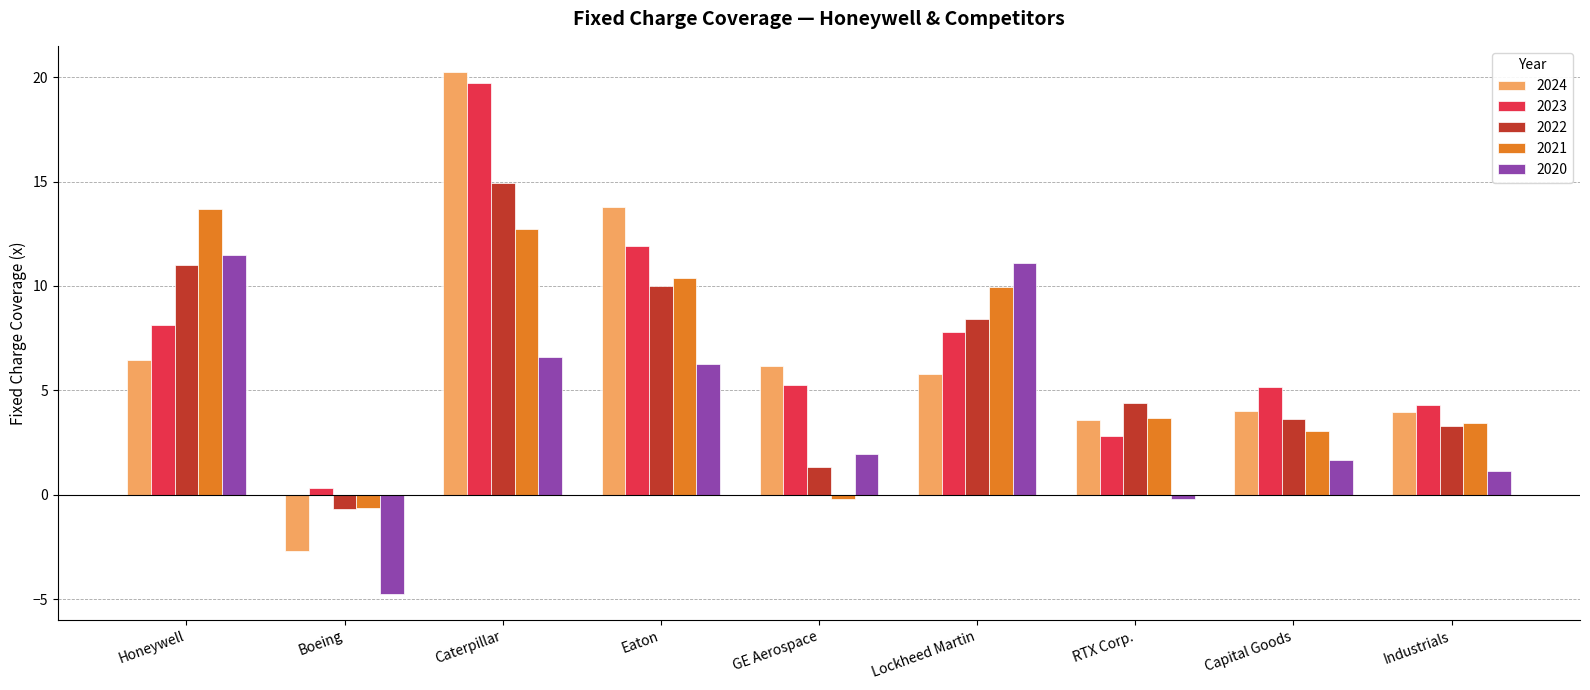

The 2022 series shows -0.7 at Boeing. True or false?

True